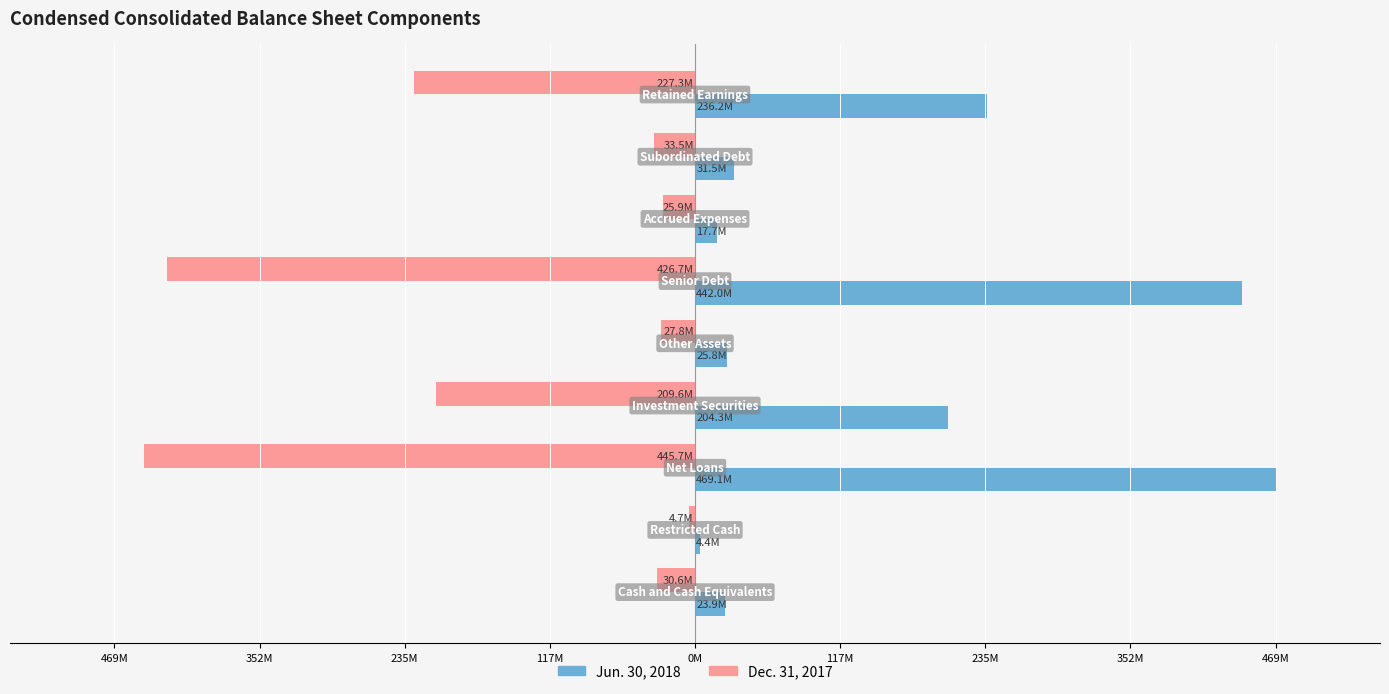

At how many categories does at least one series exceed 385?

2